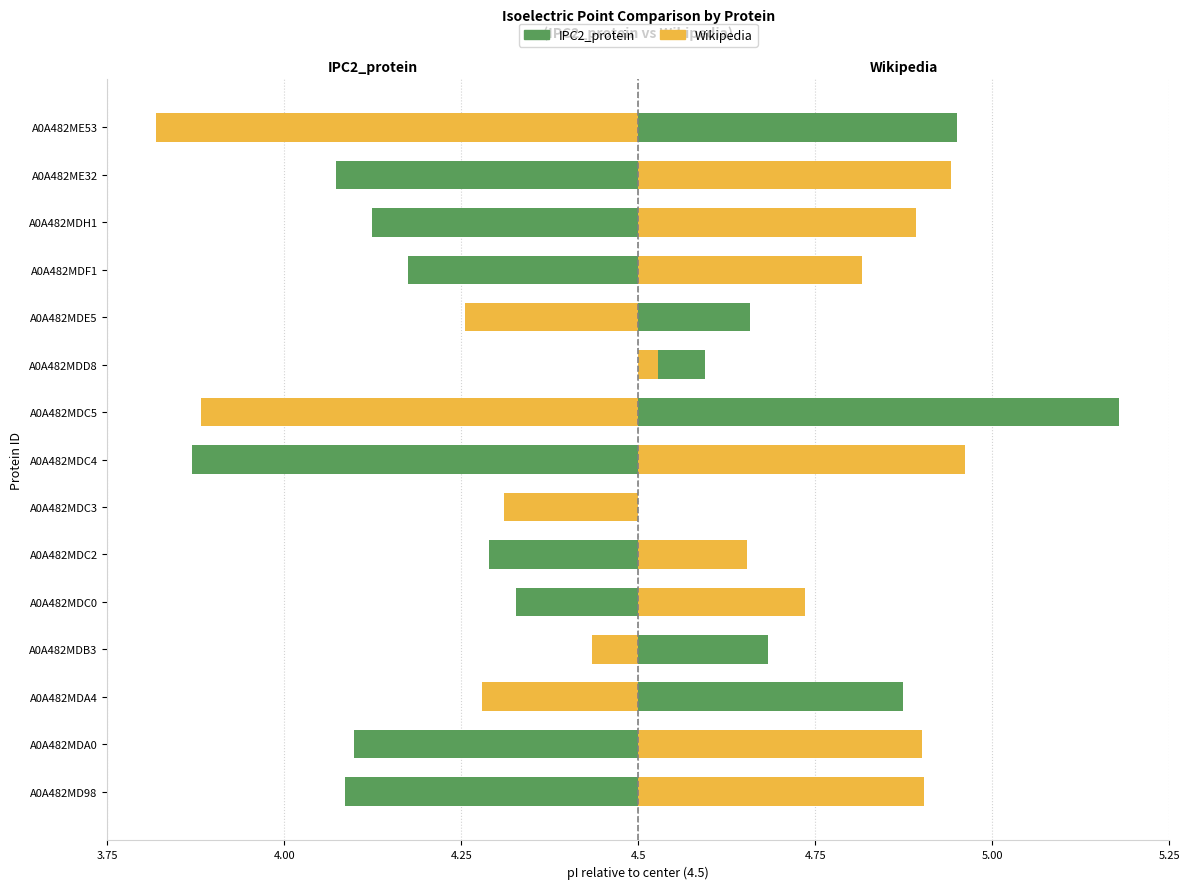

Are the bars grouped side by side (vs. stacked)?

Yes